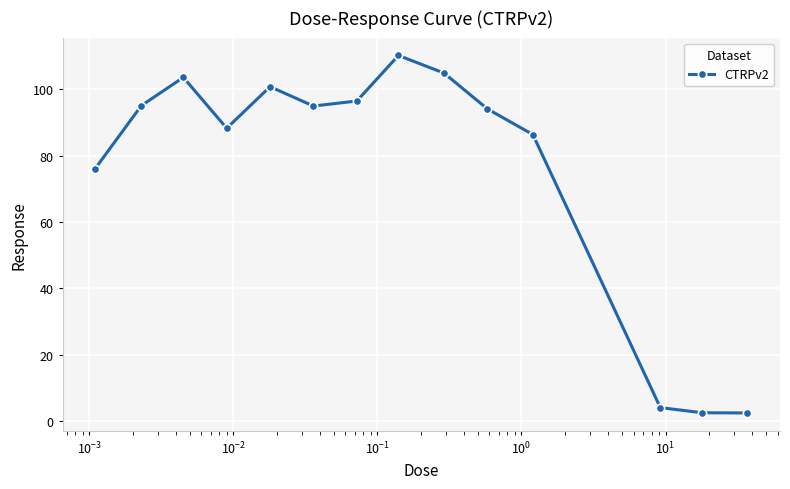

What is the difference between the maximum and second lowest values?

107.5